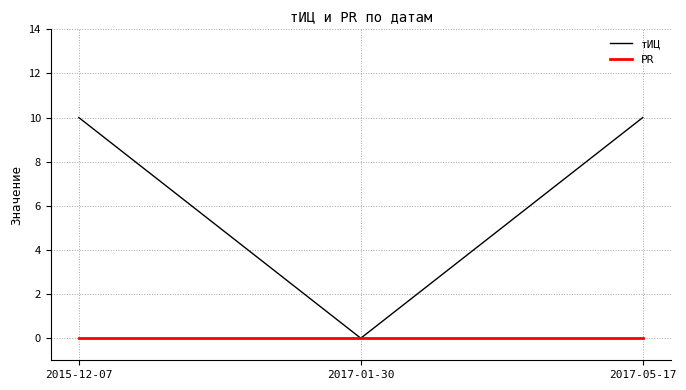

The value of тИЦ at 2017-01-30 is 0. True or false?

True